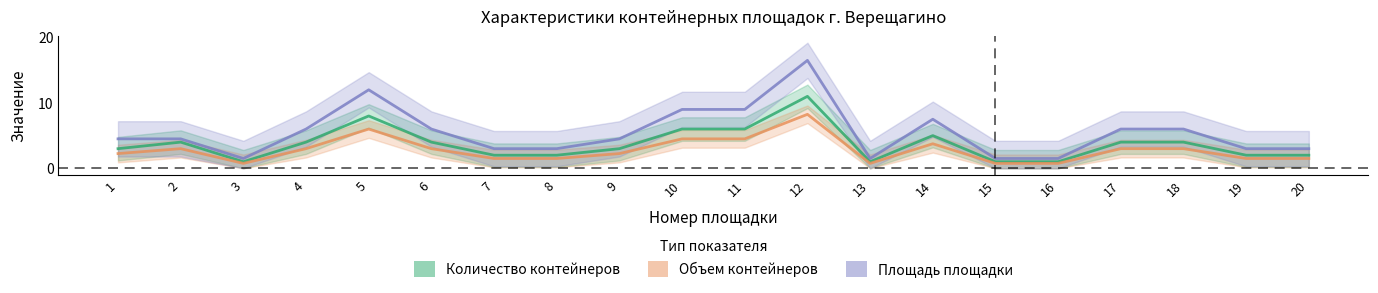

How many data points in Объем контейнеров are above 3?

5